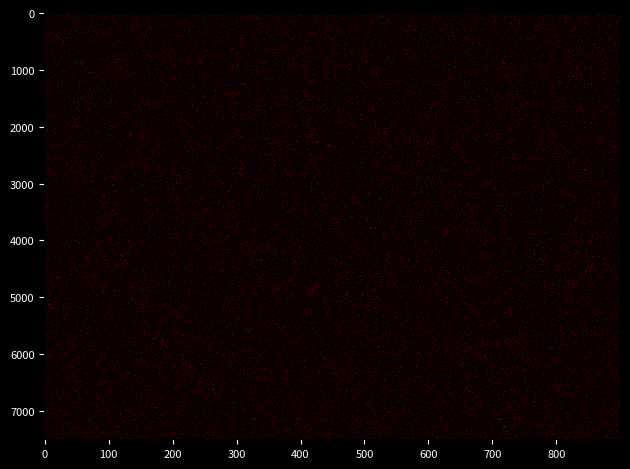

Rank the series by their maximum value, from highest to lowest.

8db37ef6455f877462326f142ecffb5a5169887, 2ca34e357cf475d1febce5598ea10ae7bc53ce9